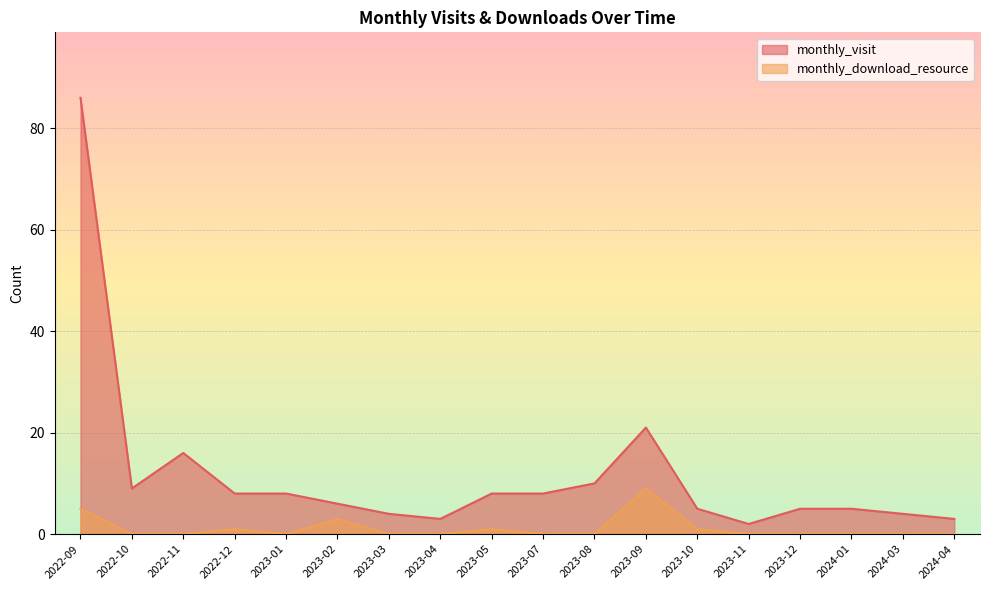

Where does the monthly_visit series first go above 8?

2022-09